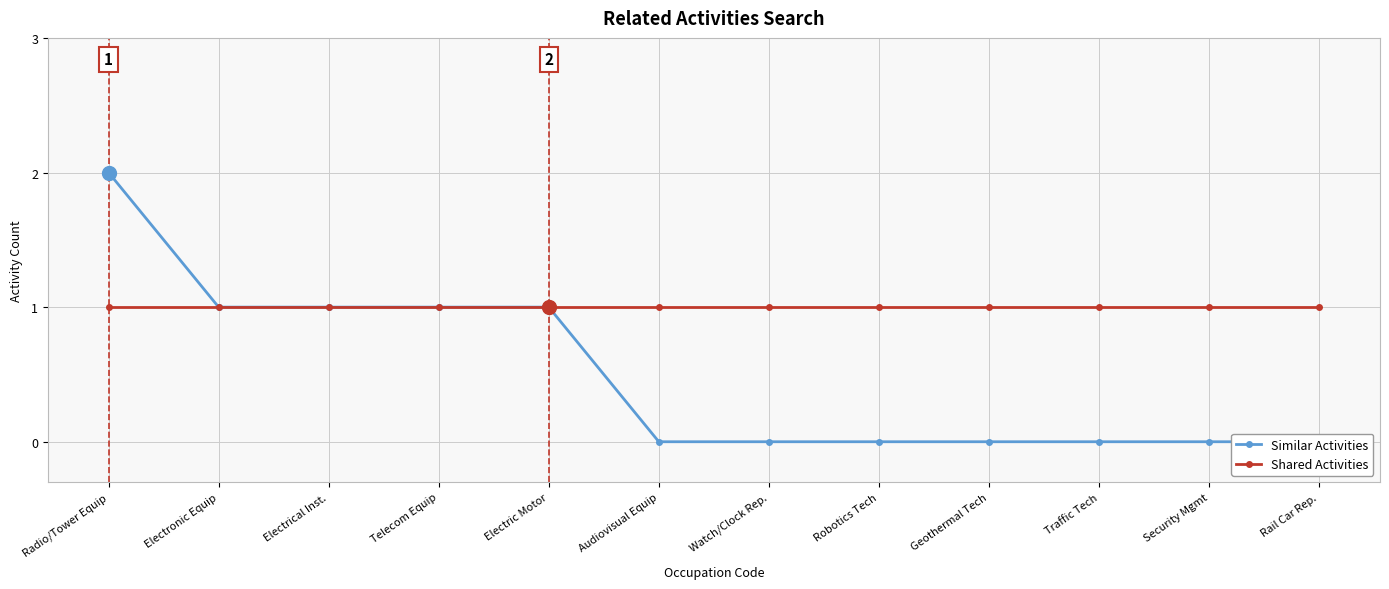

Which series changed the most between Robotics Tech and Traffic Tech?

Similar Activities